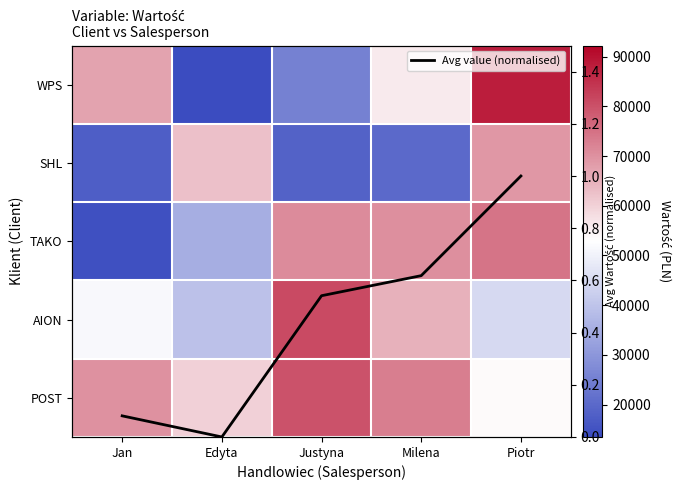

The WPS series shows 41578.9 at Justyna. True or false?

False